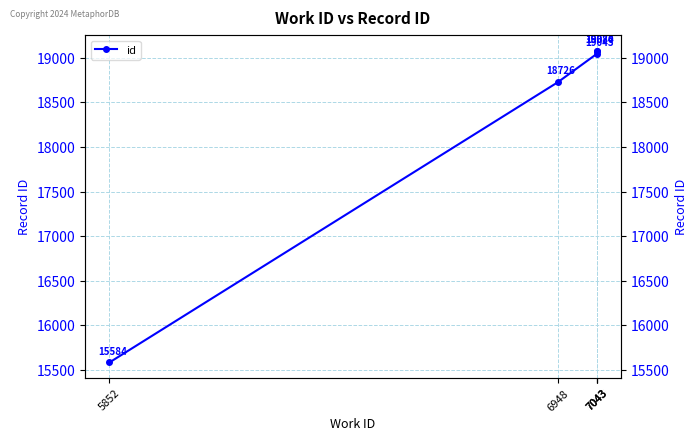

True or false: the data shows 31450 at 6948.

False